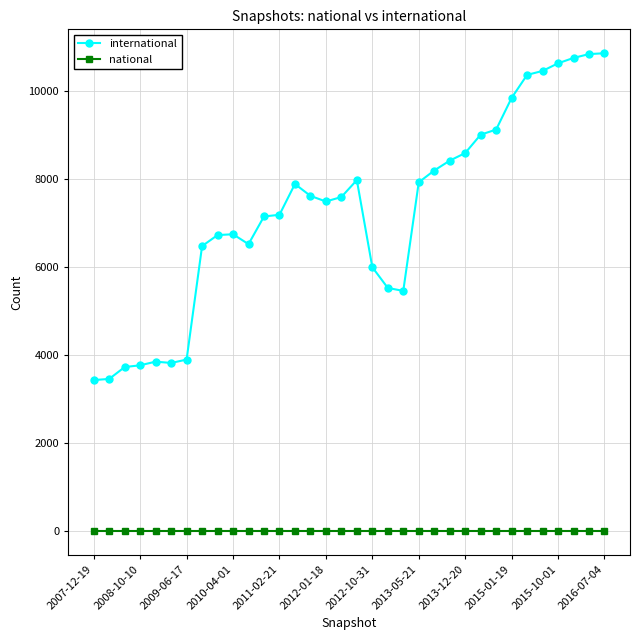

True or false: national and international cross at least once.

False